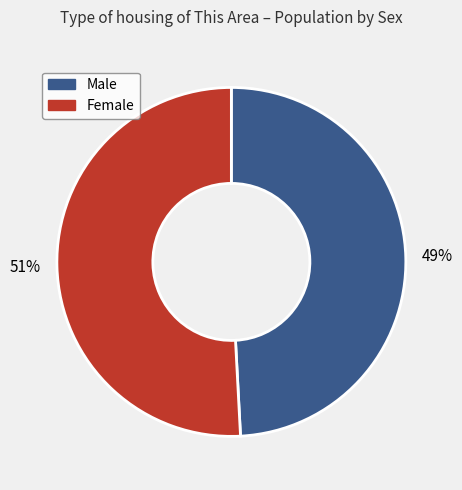

Which has a higher value, Female or Male?

Female